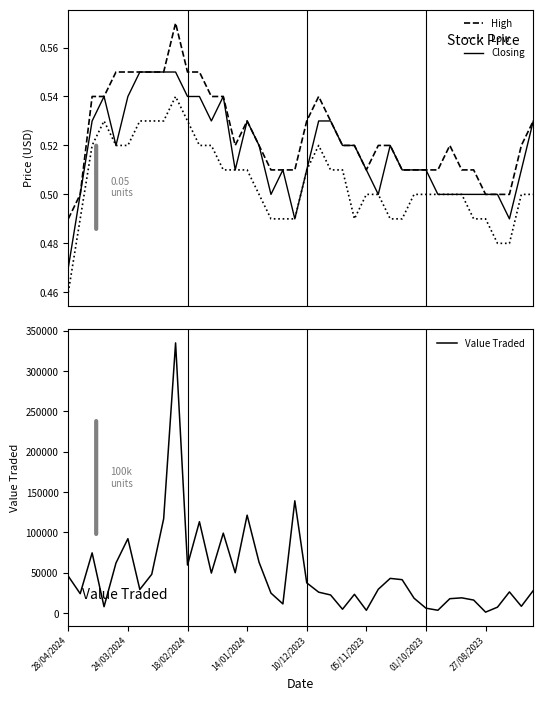

Which series has the largest total across all categories?

Value Traded